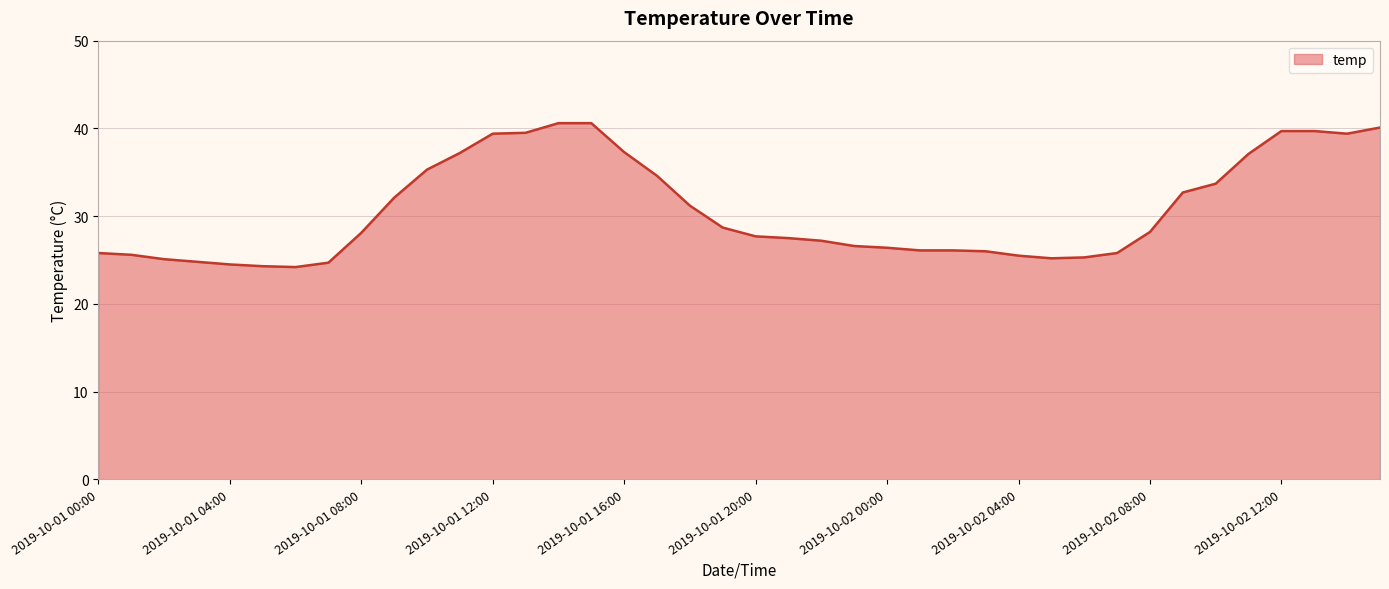

What is the difference between the maximum and minimum values?

16.4